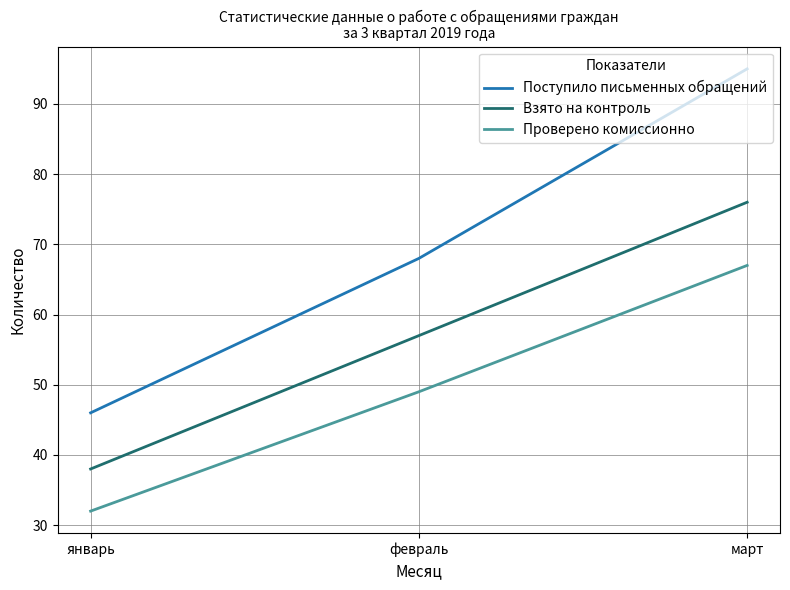

What position from the right is январь?

3